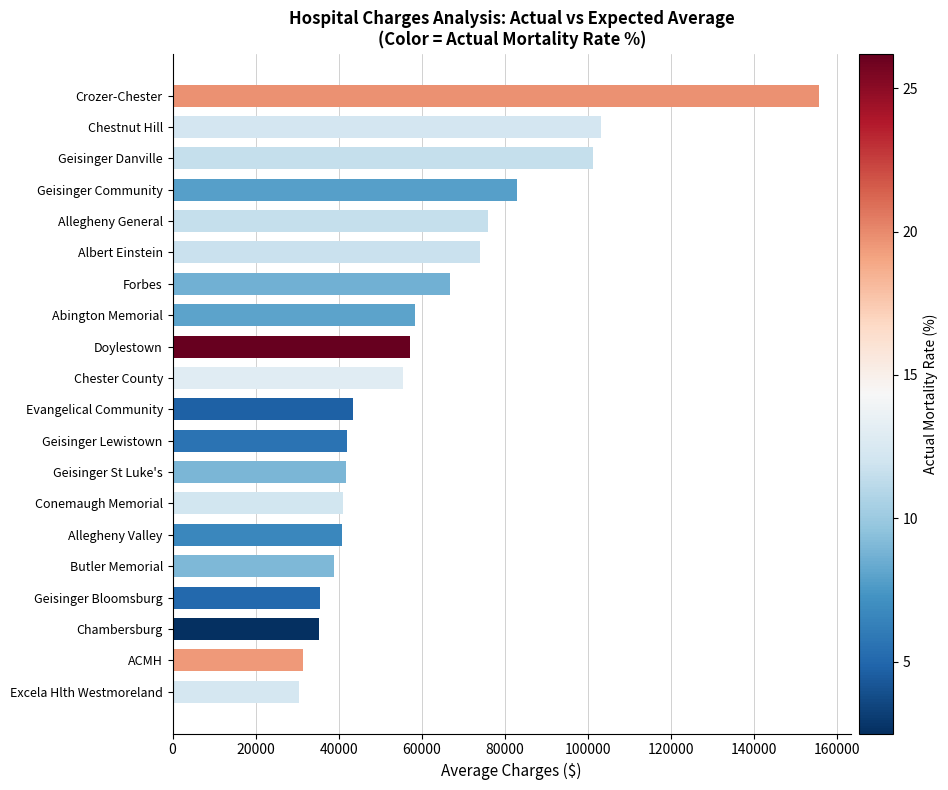

Approximately how many times larger is the value at ACMH compared to Geisinger St Luke's?

0.8